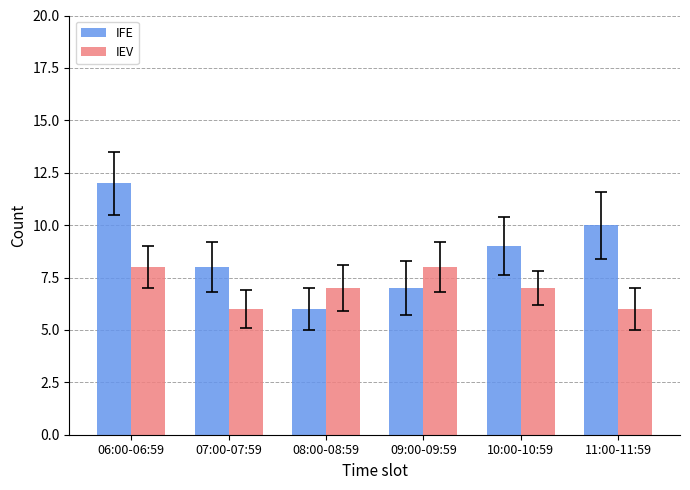

Count the IEV values in the range 6 to 8.

6